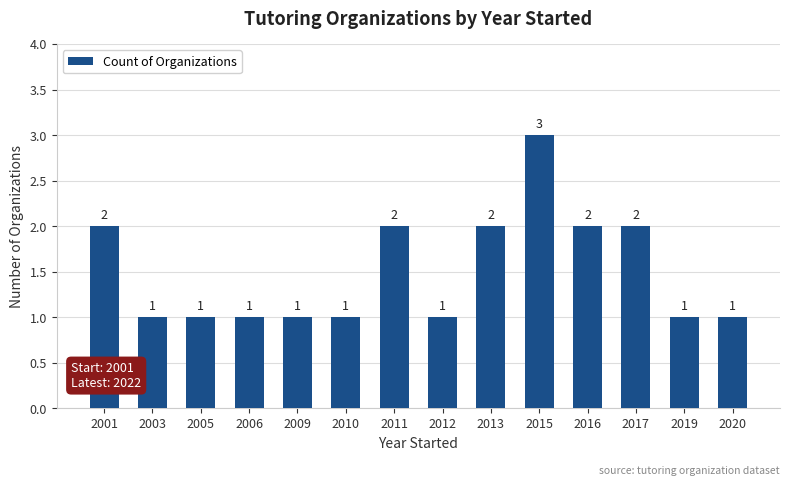

Reading left to right, extract all data points from this chart.

2	1	1	1	1	1	2	1	2	3	2	2	1	1